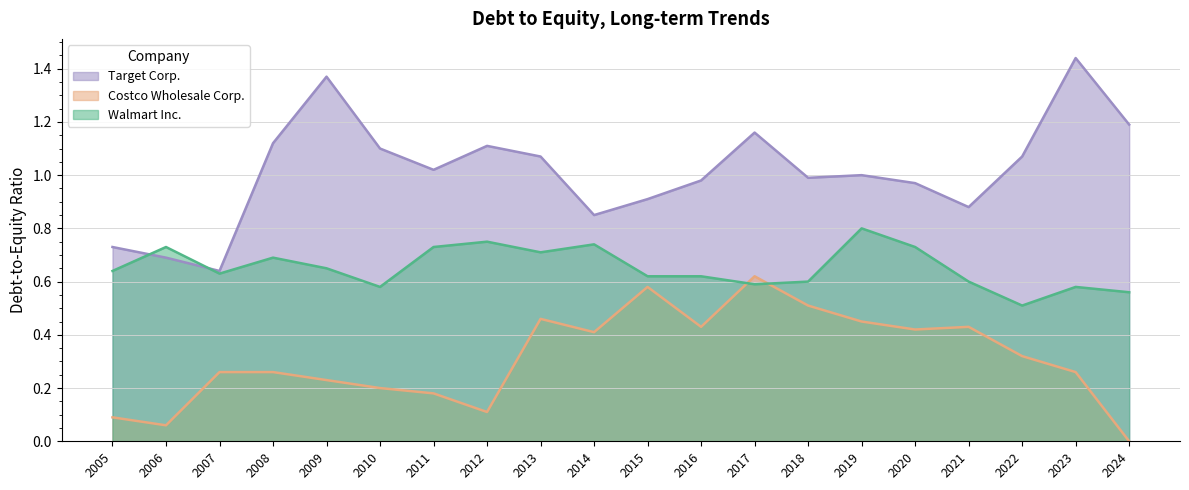

What is the difference between the Target Corp. values at 2014 and 2018?

0.1